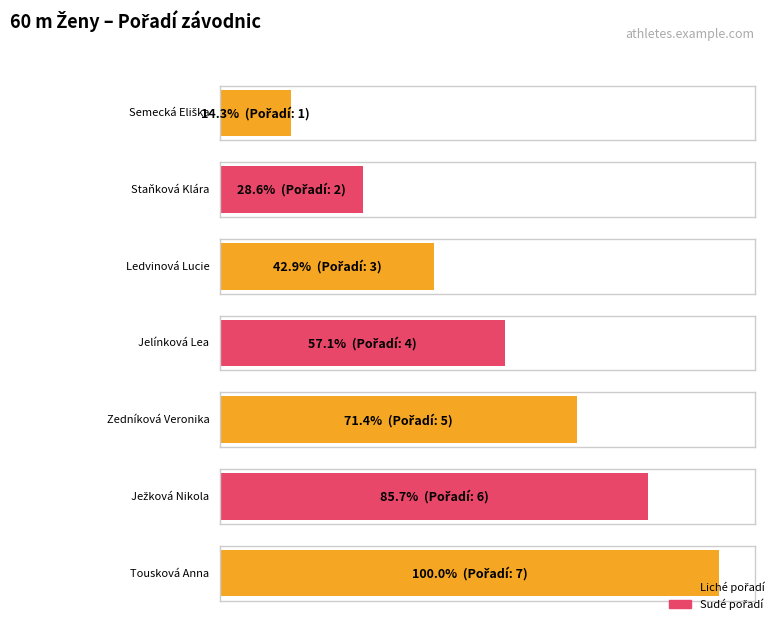

How many bars are there in total?

7